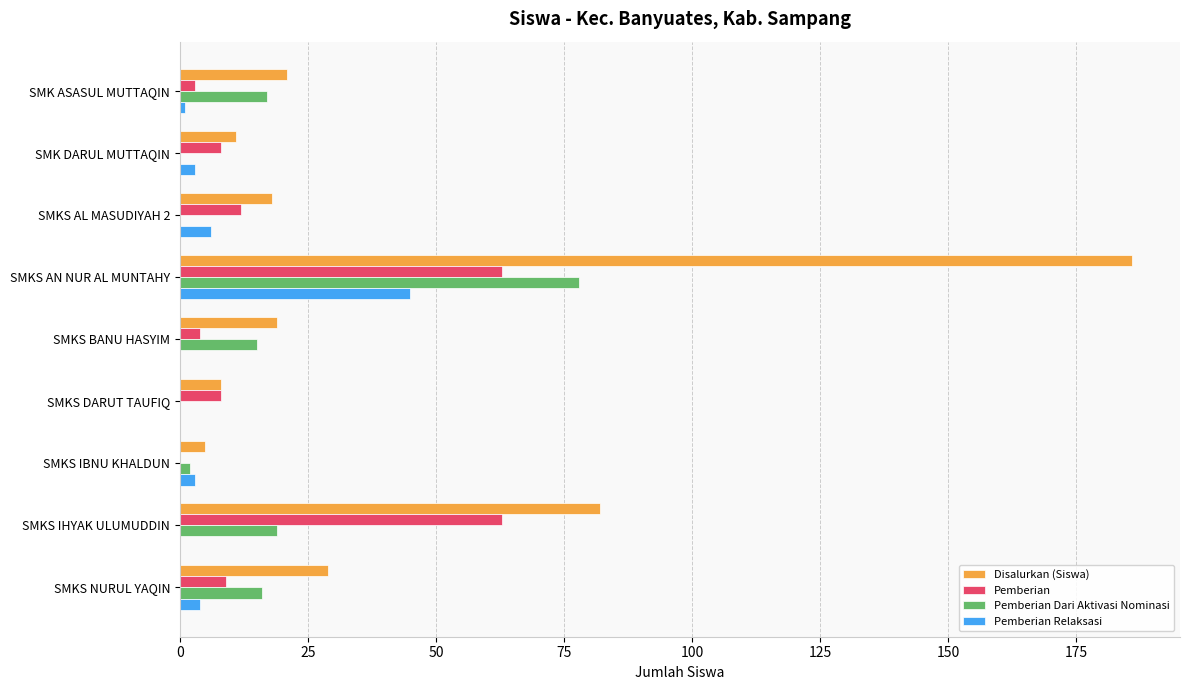

True or false: Pemberian has a value of 8 at SMKS DARUT TAUFIQ.

True